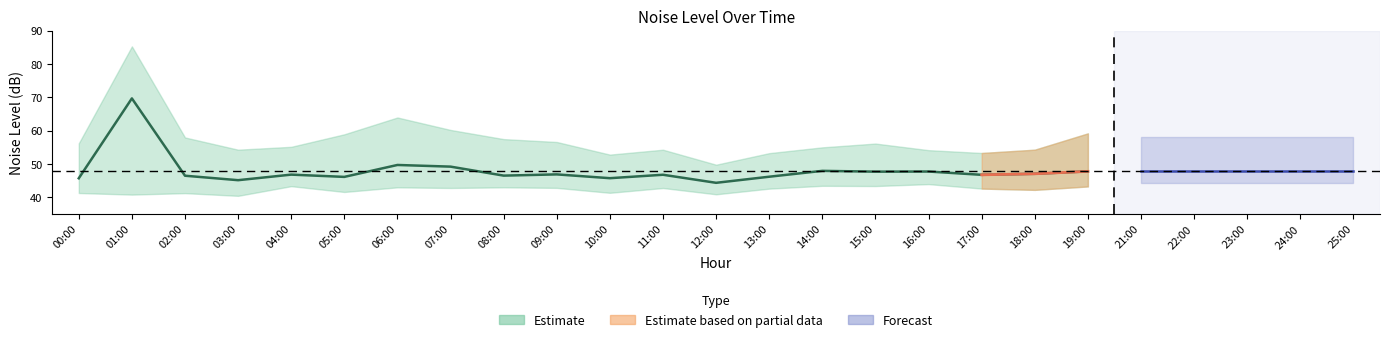

True or false: noise_LA_max and noise_LAeq intersect in this chart.

False